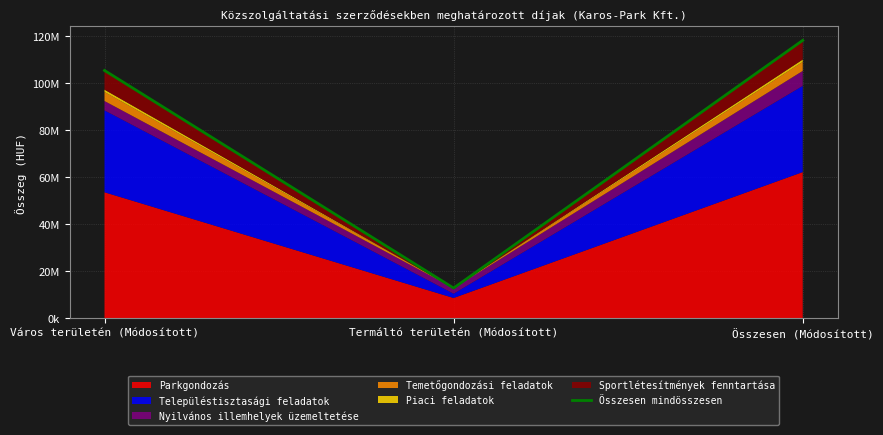

Approximately how many times larger is the value at Város területén (Módosított) compared to Termáltó területén (Módosított)?

8.2